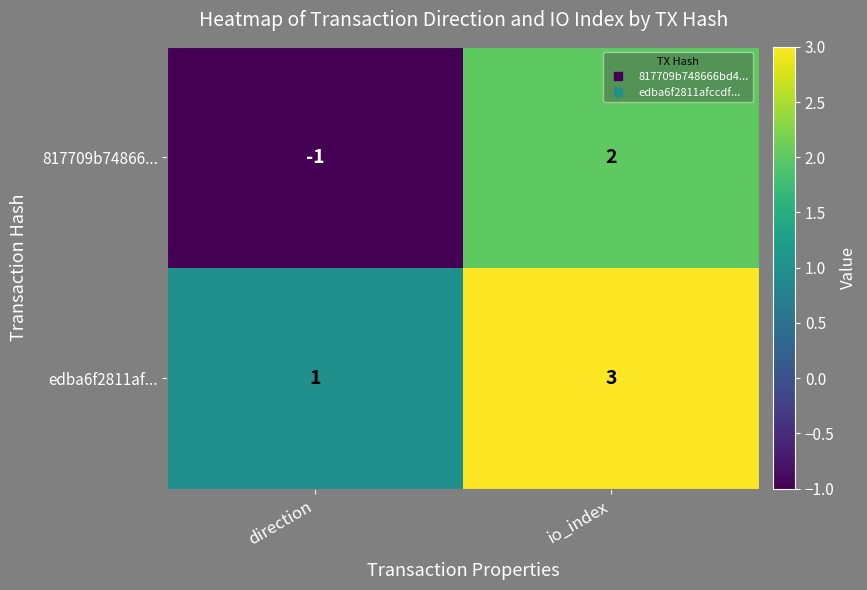

At which category does the chart reach its peak across all series?

io_index